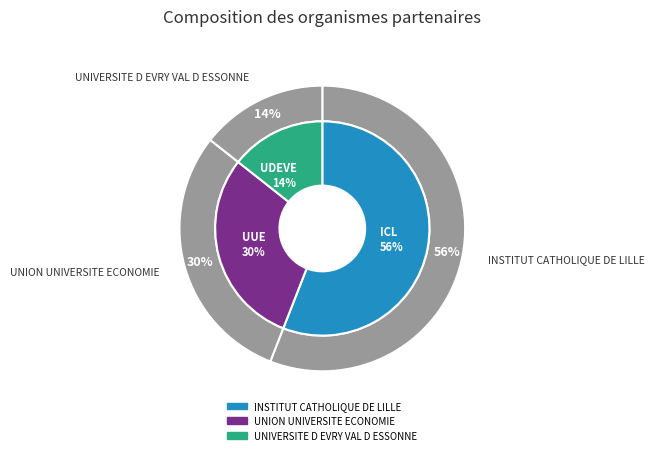

What is the smallest slice in the pie chart?

UNIVERSITE D EVRY VAL D ESSONNE